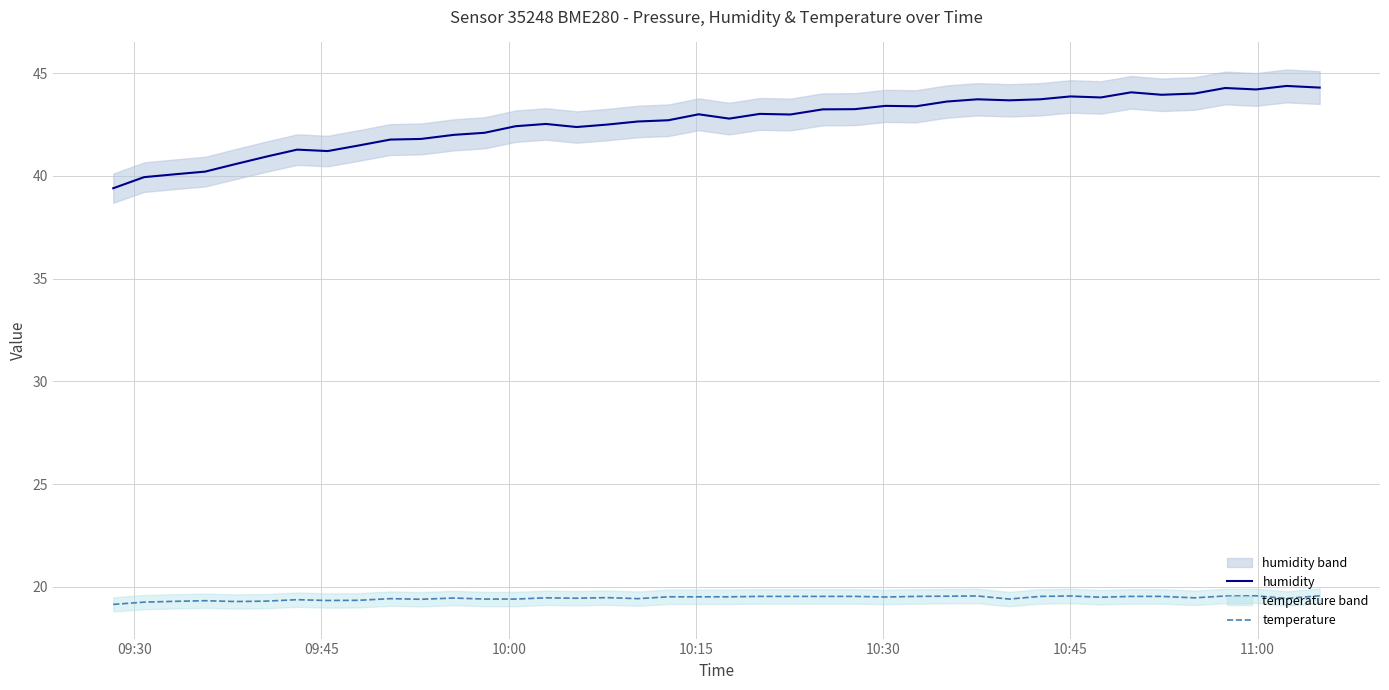

Rank the series by their average value, from lowest to highest.

temperature, humidity